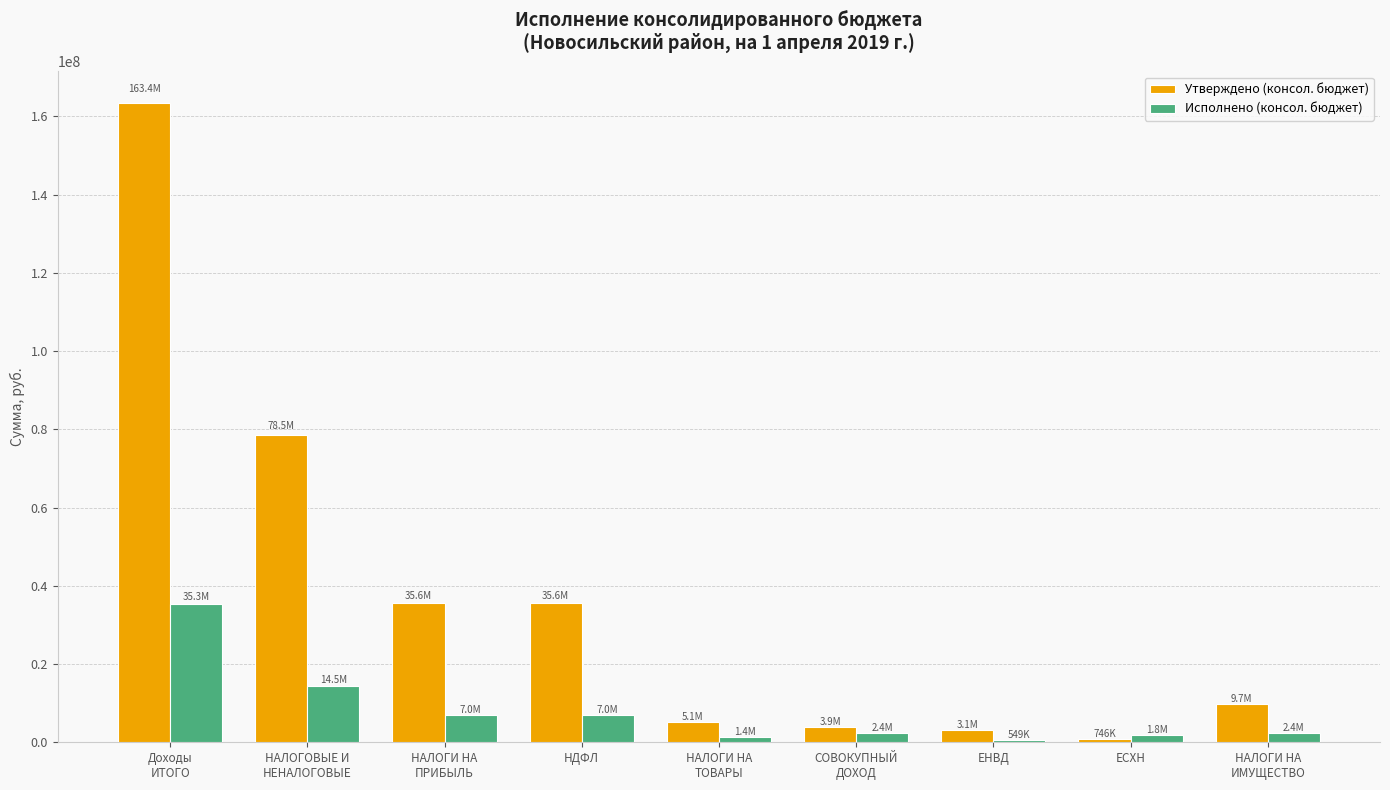

Rank the series by their maximum value, from lowest to highest.

Исполнено (консол. бюджет), Утверждено (консол. бюджет)